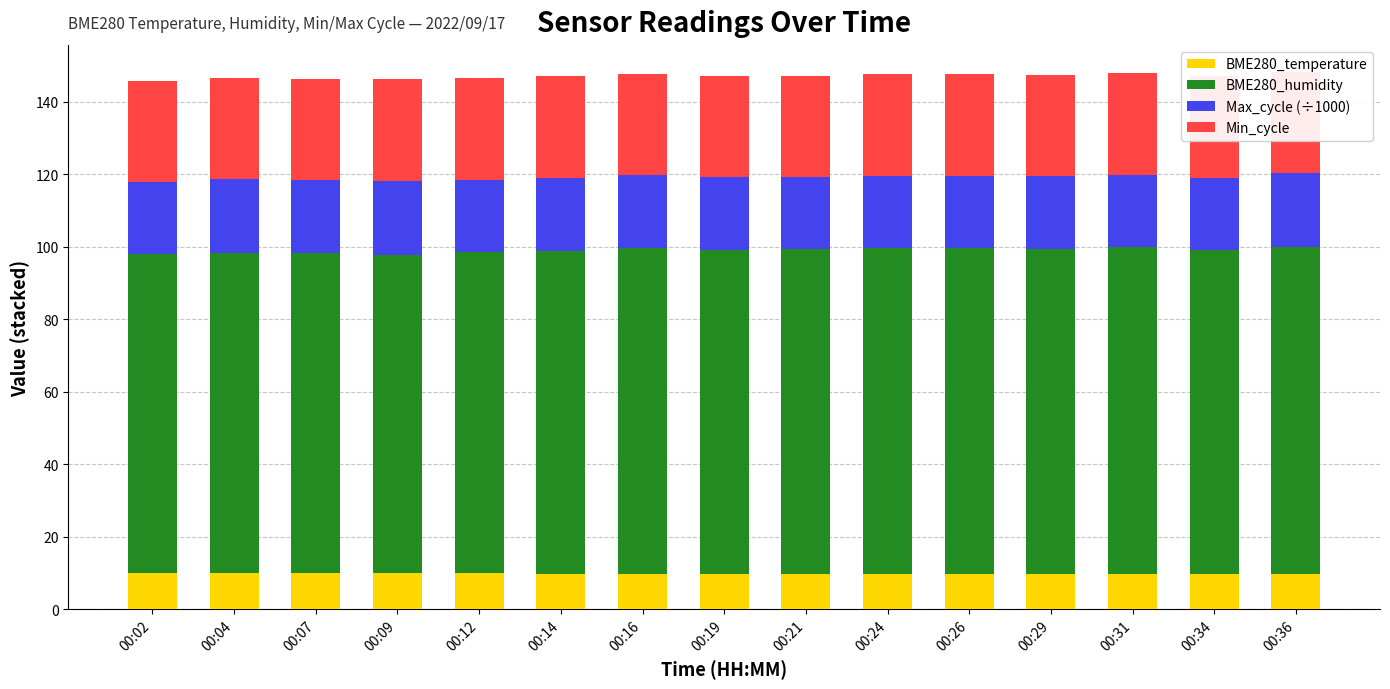

Reading left to right, list all the values displayed in this chart.

BME280_temperature: 00:02=9.9	00:04=9.9	00:07=9.9	00:09=9.9	00:12=9.9	00:14=9.9	00:16=9.9	00:19=9.9	00:21=9.8	00:24=9.9	00:26=9.9	00:29=9.9	00:31=9.9	00:34=9.9	00:36=9.9
BME280_humidity: 00:02=88.0	00:04=88.3	00:07=88.5	00:09=88.0	00:12=88.6	00:14=89.1	00:16=89.8	00:19=89.3	00:21=89.4	00:24=89.8	00:26=89.9	00:29=89.6	00:31=90.1	00:34=89.2	00:36=90.0
Max_cycle (÷1000): 00:02=20.0	00:04=20.4	00:07=20.0	00:09=20.4	00:12=20.0	00:14=20.1	00:16=20.1	00:19=20.0	00:21=20.0	00:24=20.0	00:26=20.0	00:29=20.0	00:31=20.0	00:34=20.0	00:36=20.4
Min_cycle: 00:02=28.0	00:04=28.0	00:07=28.0	00:09=28.0	00:12=28.0	00:14=28.0	00:16=28.0	00:19=28.0	00:21=28.0	00:24=28.0	00:26=28.0	00:29=28.0	00:31=28.0	00:34=28.0	00:36=28.0